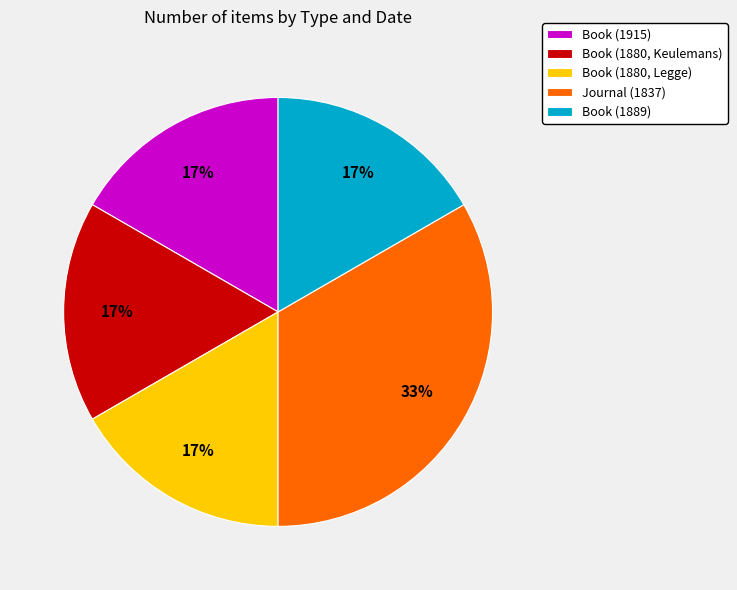

How many slices are in this pie chart?

5